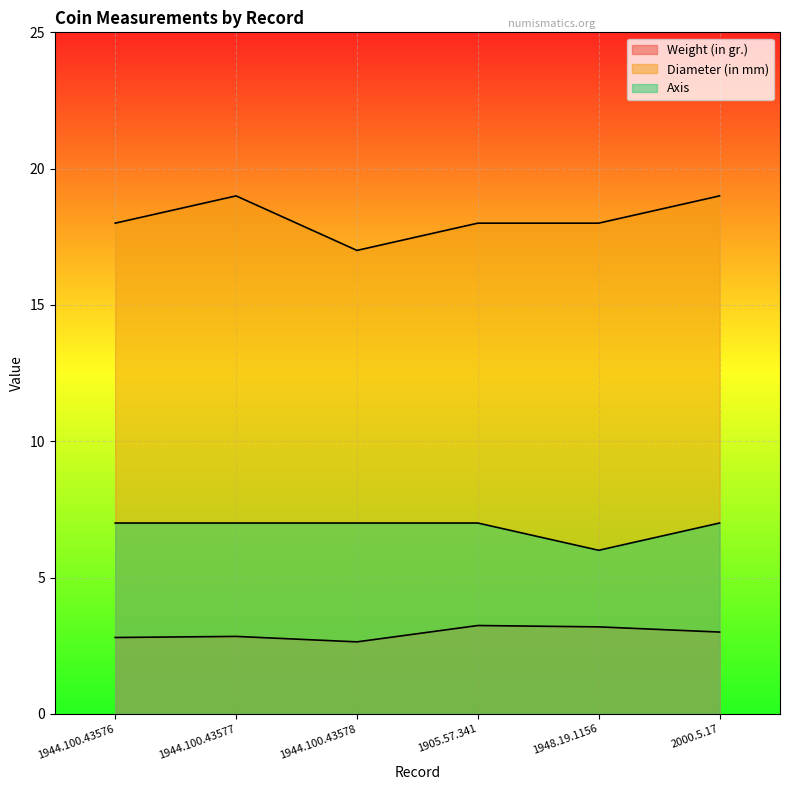

How many lines are shown in the chart?

3